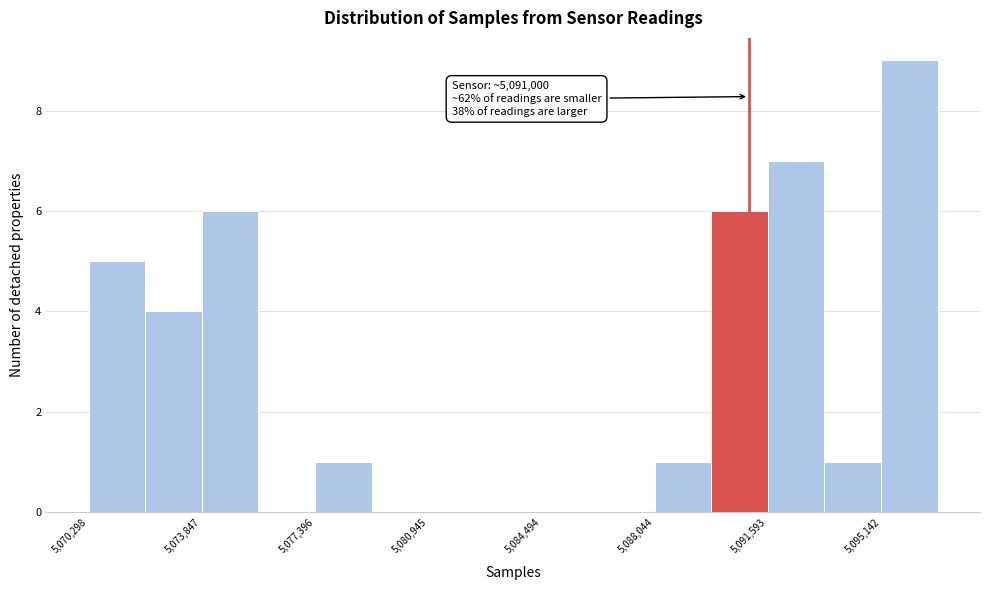

Around what value on the x-axis is the tallest bar? Give the approximate position of its centre, as read against the axis.

5096000